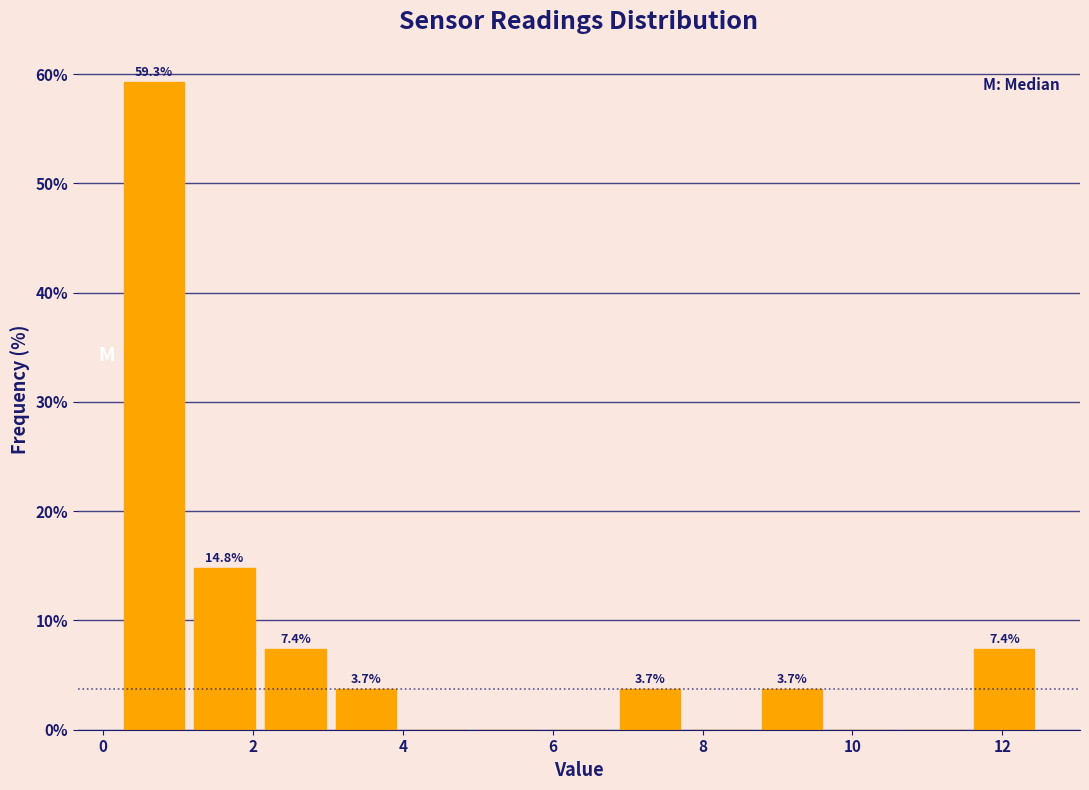

Which range on the x-axis has the tallest bar?

0.2 to 1.2